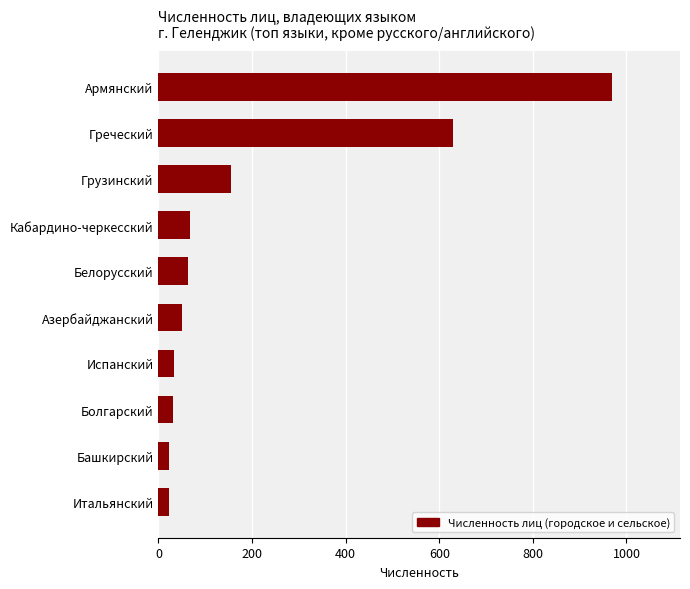

What is the maximum value shown in the chart?

969